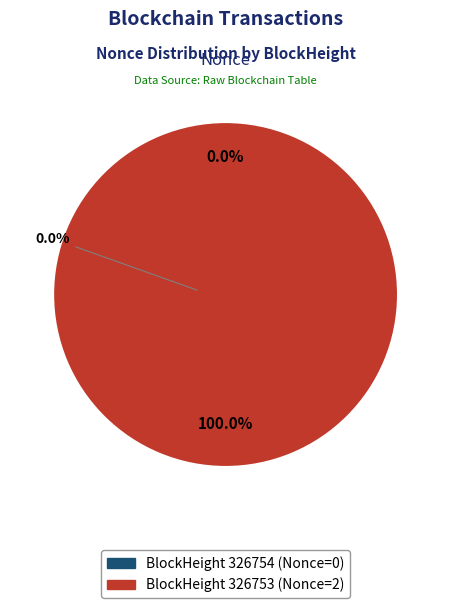

To the nearest percent, what is the difference between the largest and smallest slice percentages?

100%